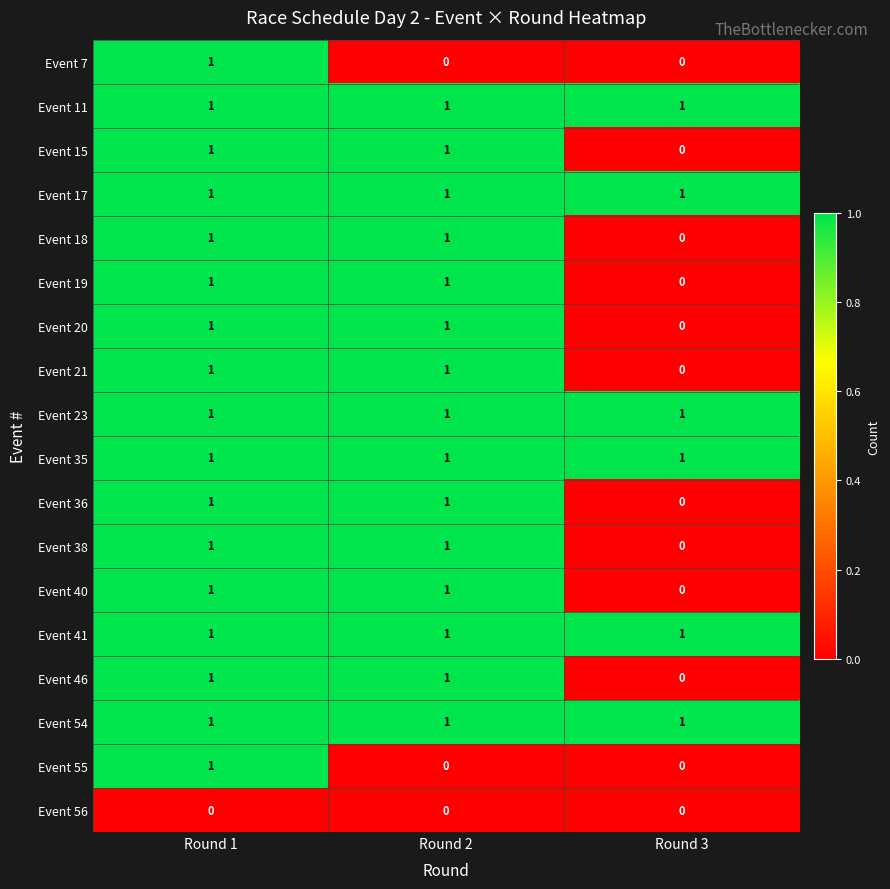

Is it true that Event 23 equals 0 at Round 1?

False